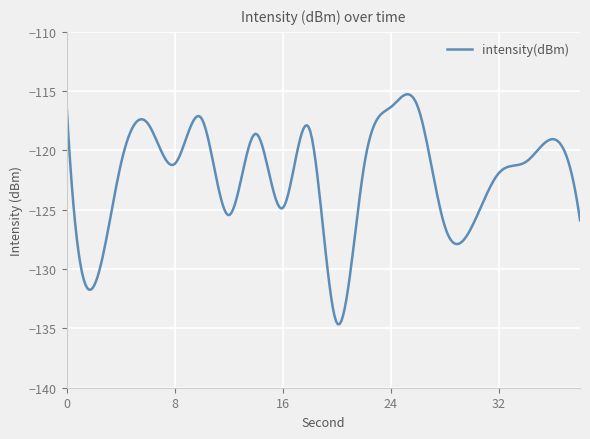

What is the difference between the maximum and minimum values?

19.4